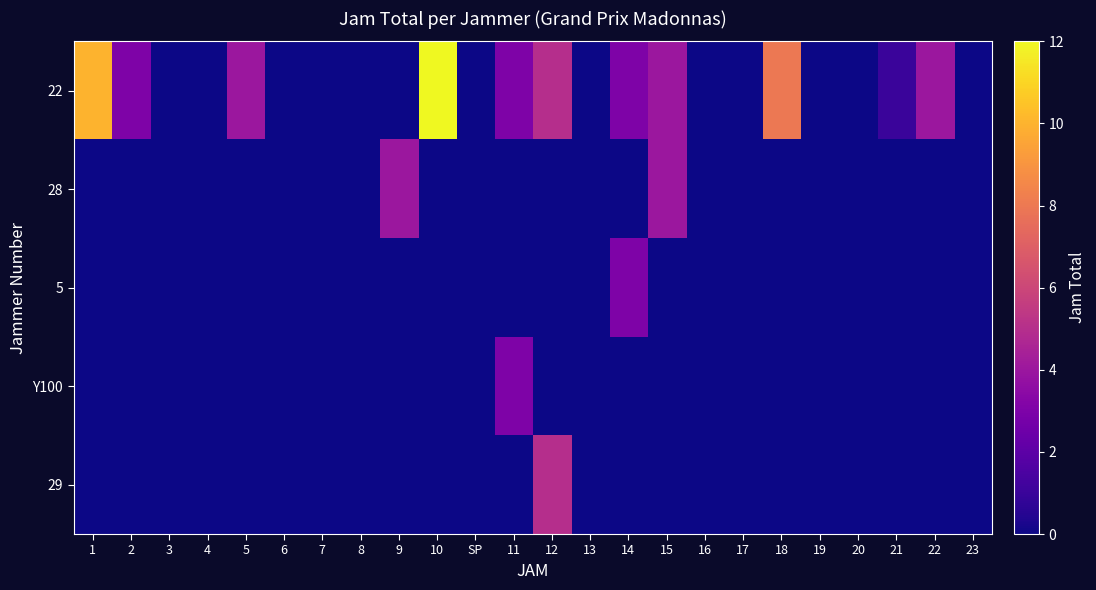

Reading right to left, extract all data points from this chart.

22: 23=0	22=4	21=1	20=0	19=0	18=8	17=0	16=0	15=4	14=3	13=0	12=5	11=3	SP=0	10=12	9=0	8=0	7=0	6=0	5=4	4=0	3=0	2=3	1=10
28: 23=0	22=0	21=0	20=0	19=0	18=0	17=0	16=0	15=4	14=0	13=0	12=0	11=0	SP=0	10=0	9=4	8=0	7=0	6=0	5=0	4=0	3=0	2=0	1=0
5: 23=0	22=0	21=0	20=0	19=0	18=0	17=0	16=0	15=0	14=3	13=0	12=0	11=0	SP=0	10=0	9=0	8=0	7=0	6=0	5=0	4=0	3=0	2=0	1=0
Y100: 23=0	22=0	21=0	20=0	19=0	18=0	17=0	16=0	15=0	14=0	13=0	12=0	11=3	SP=0	10=0	9=0	8=0	7=0	6=0	5=0	4=0	3=0	2=0	1=0
29: 23=0	22=0	21=0	20=0	19=0	18=0	17=0	16=0	15=0	14=0	13=0	12=5	11=0	SP=0	10=0	9=0	8=0	7=0	6=0	5=0	4=0	3=0	2=0	1=0